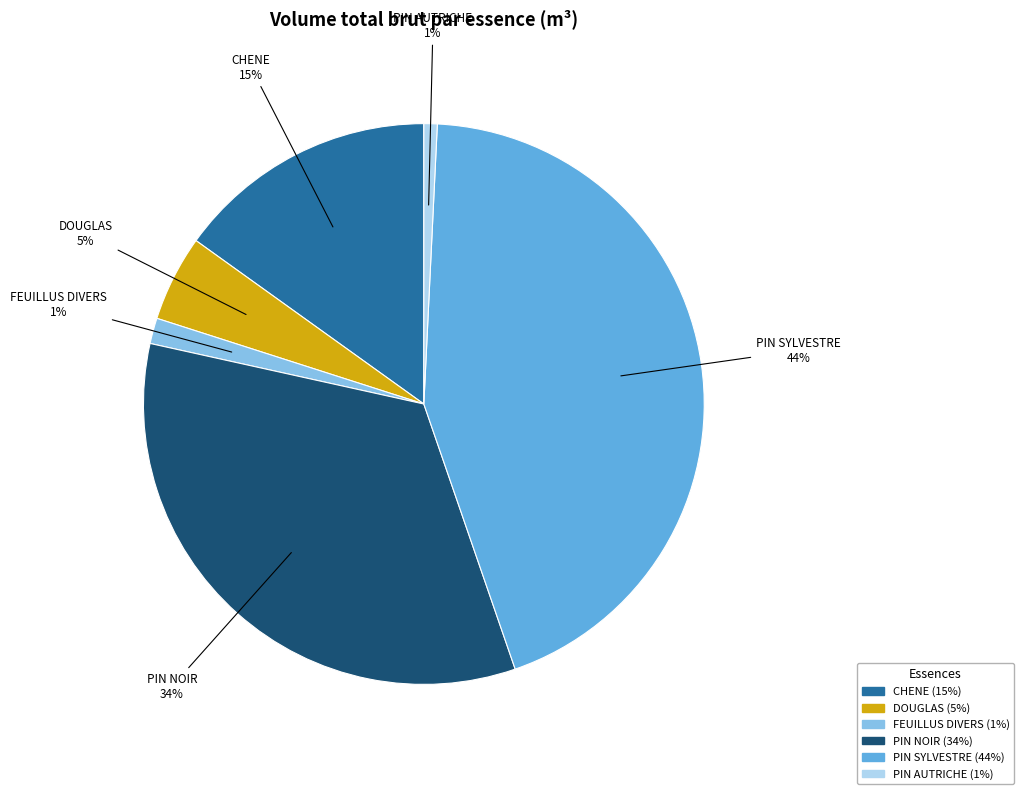

True or false: DOUGLAS accounts for 5% of the total.

True